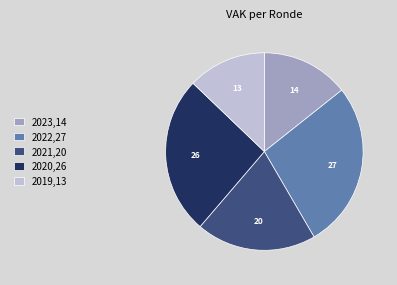

Which slice is the smallest?

2019,13